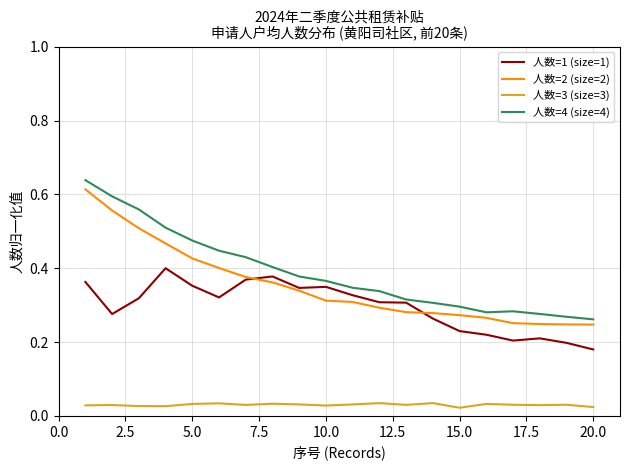

True or false: 人数=3 (size=3) and 人数=2 (size=2) cross at least once.

False